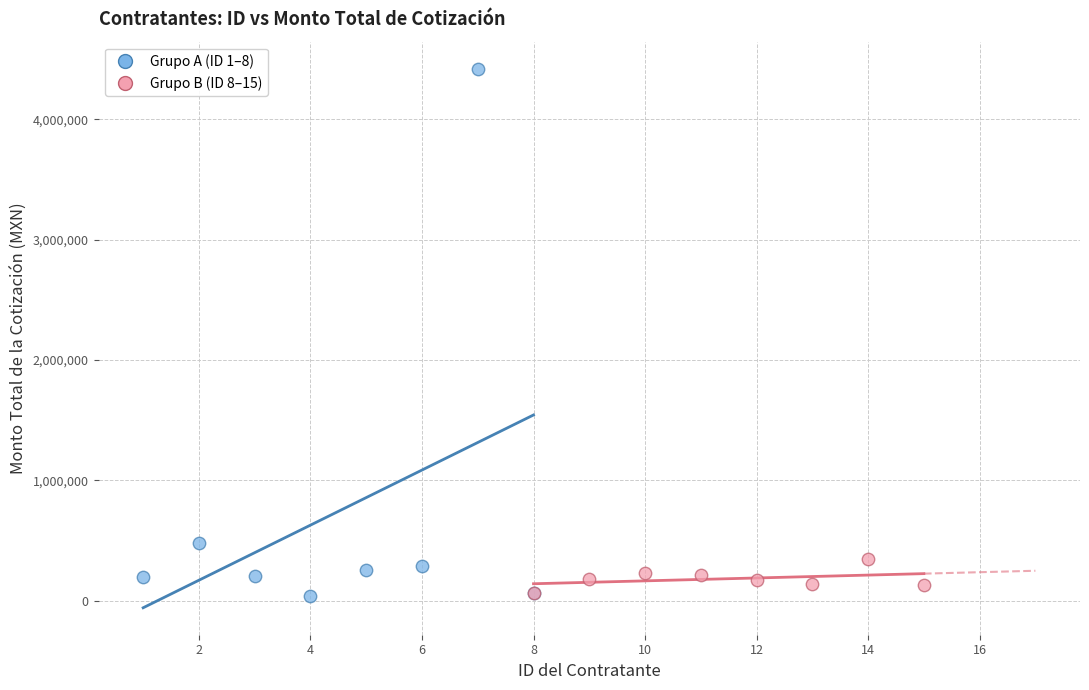

Which series has the widest spread of Y values?

Grupo A (ID 1–8)